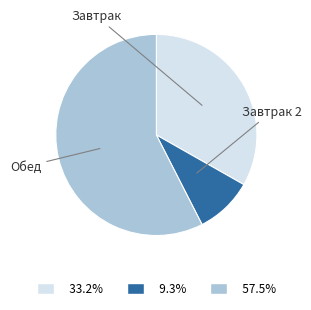

Does any single category account for the majority?

Yes